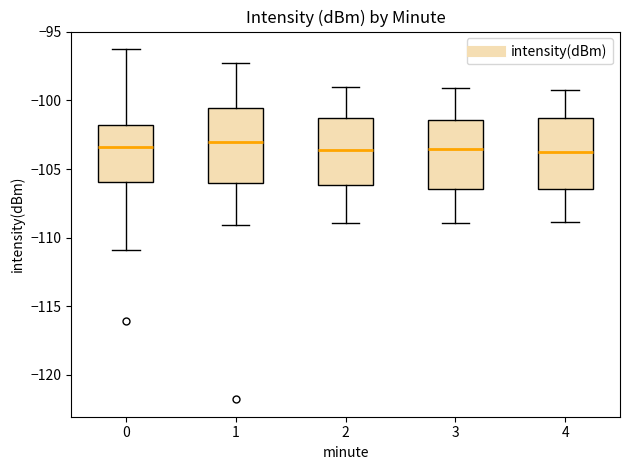

Where is the lower edge of the box at x = 1 on the y-axis? The values are not printed on the chart, so give them approximately, as read against the axis.

-106.0